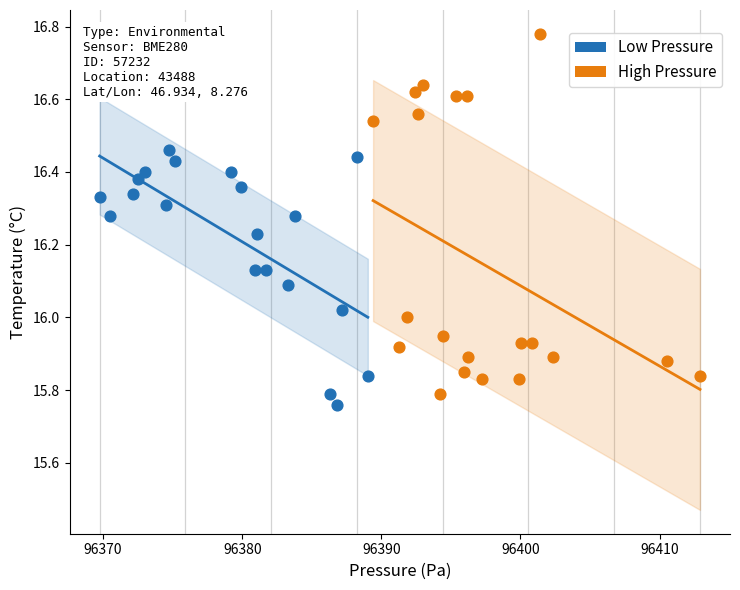

Which series contains the lowest Y value?

Low Pressure